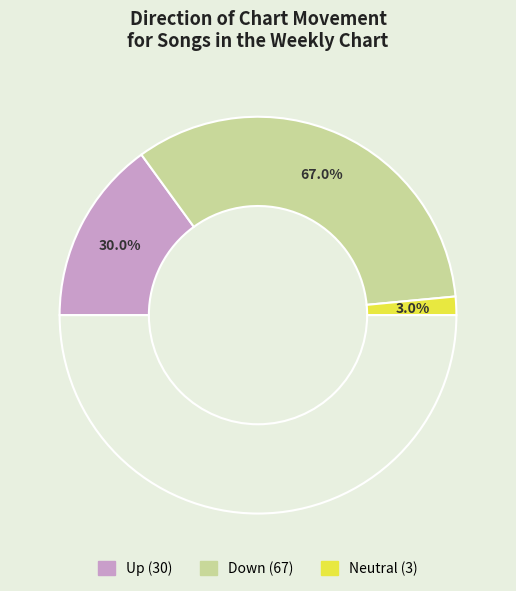

What is the ratio of the value at - to the value at up?

0.1